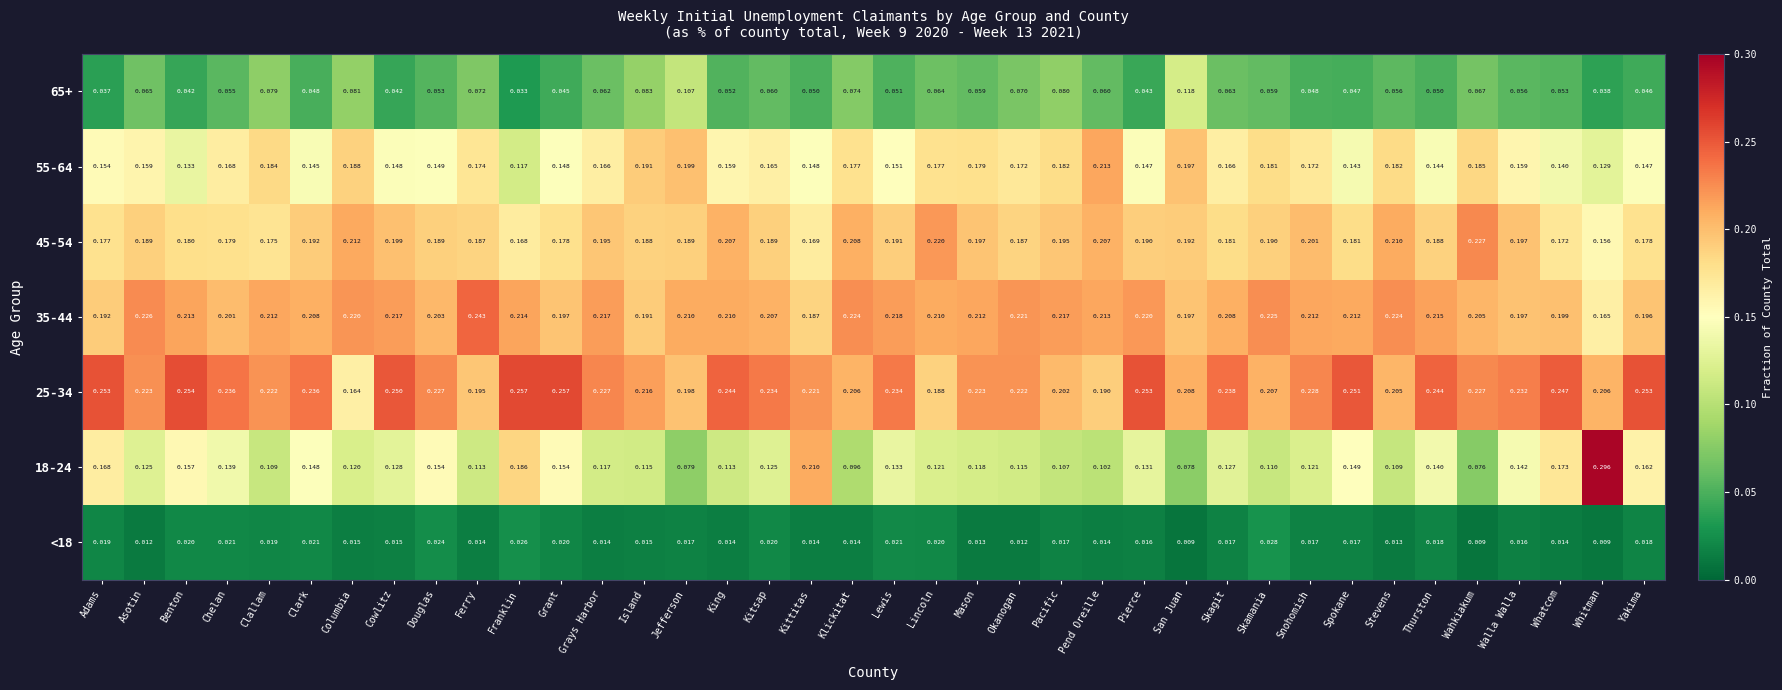

At which label is 25-34 closest to 0?

Columbia